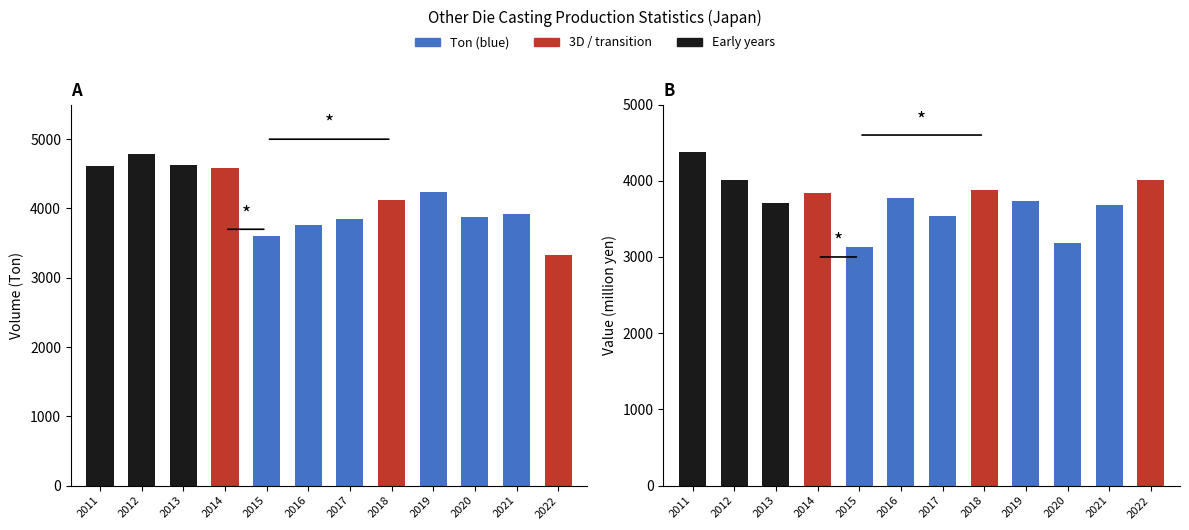

What is the difference between the maximum and second lowest values in the Ton series?

1180.0